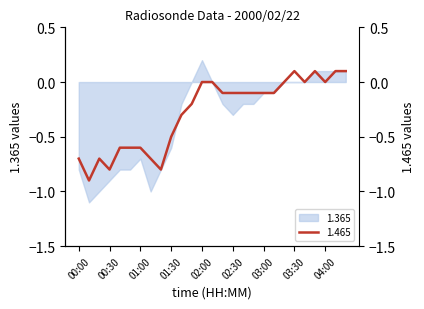

What position from the right is 03:10?

8